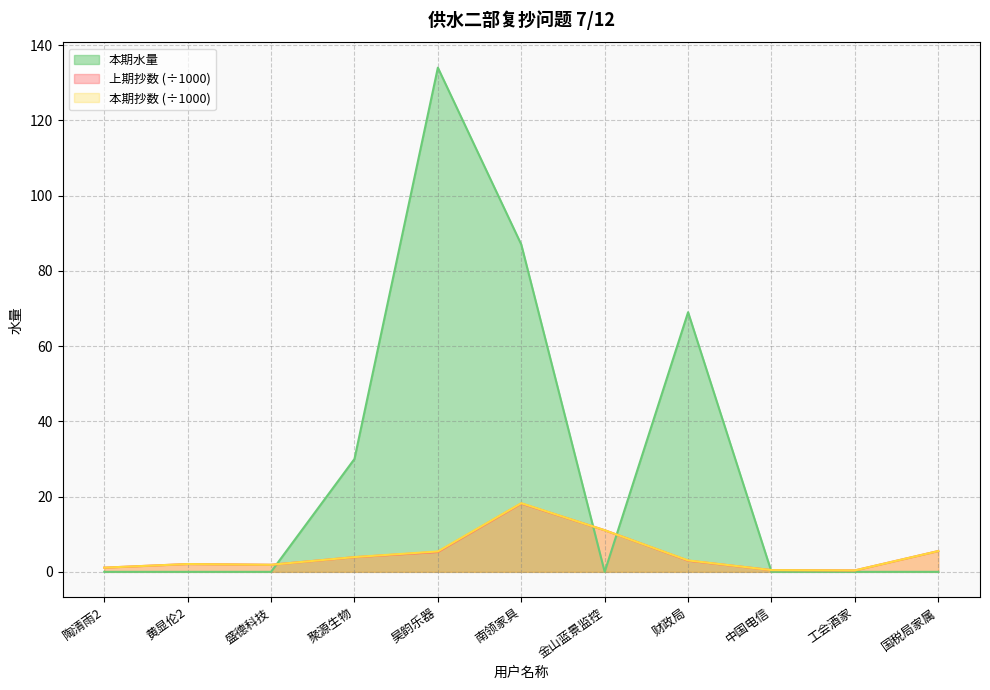

How many lines are shown in the chart?

3